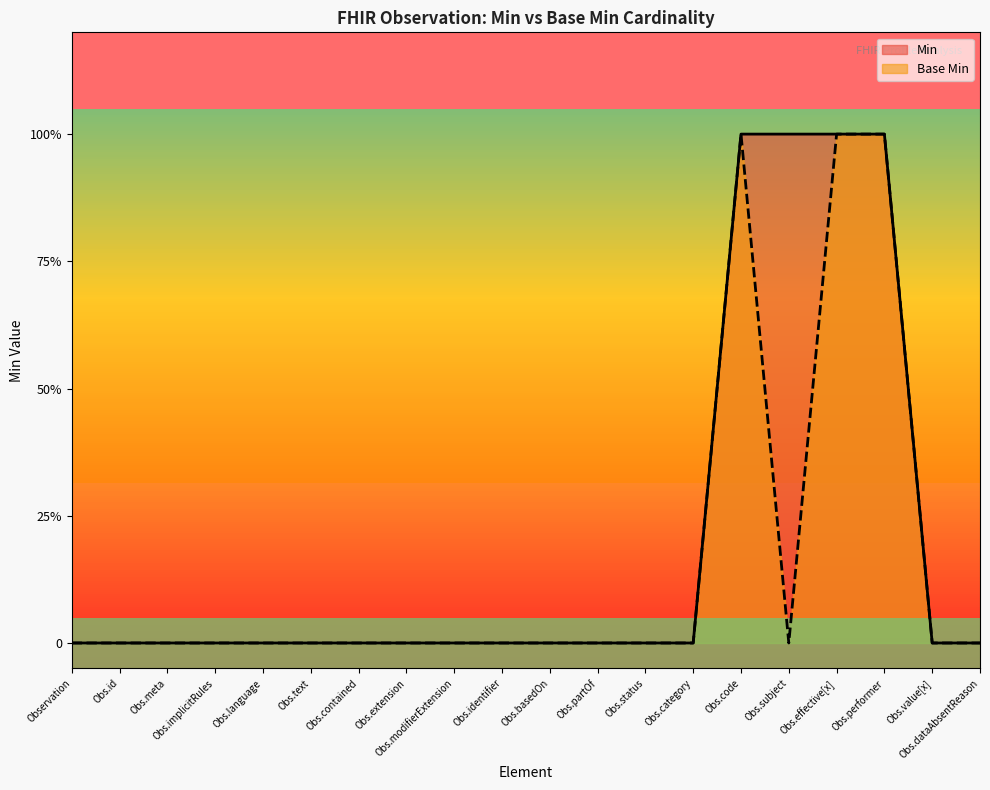

Which series has the largest range (max minus min)?

Base Min